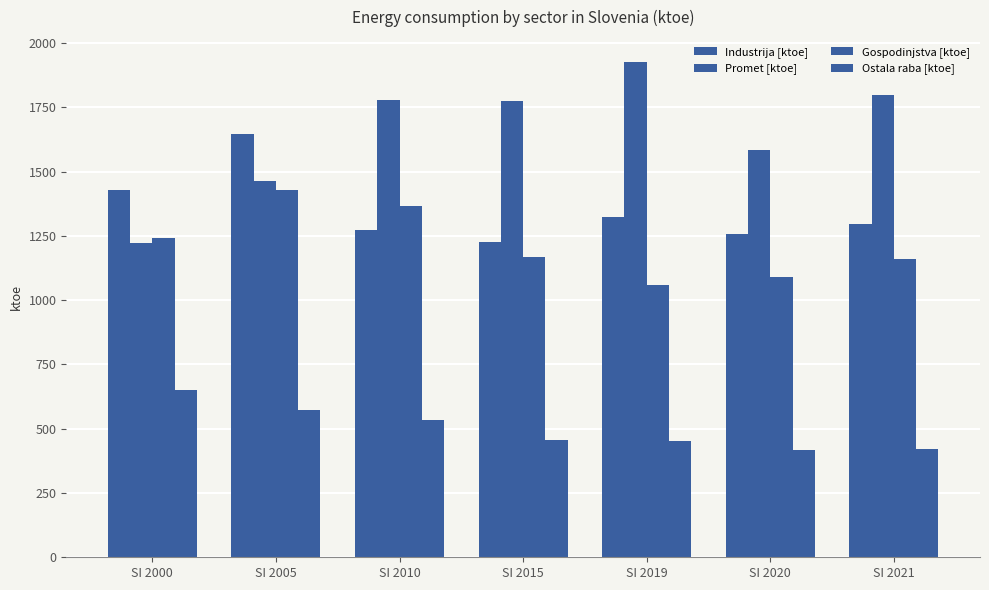

How many bars are there in each group?

4